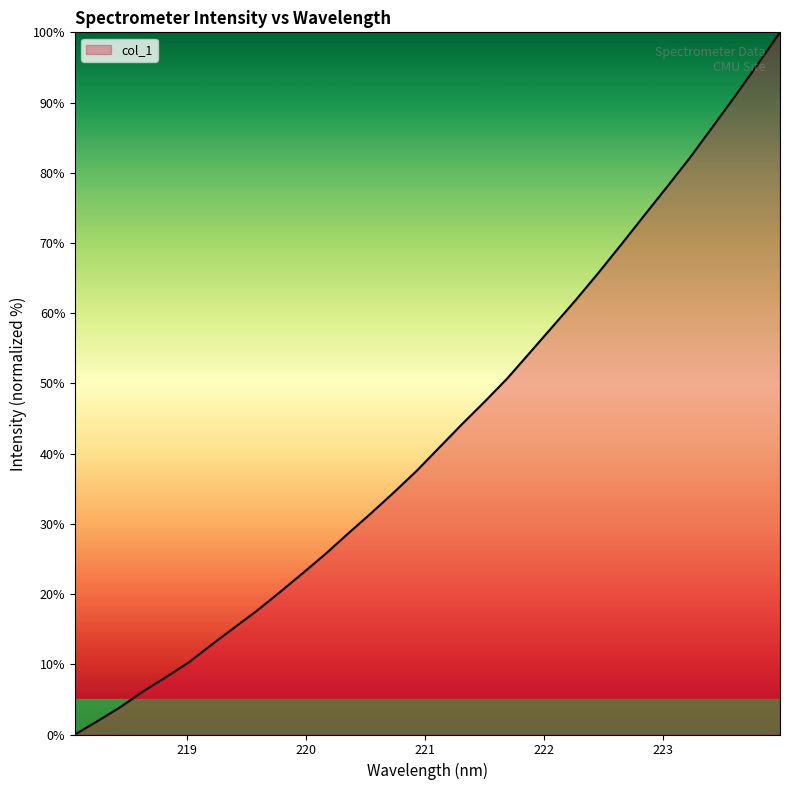

What is the maximum value shown in the chart?

100.0